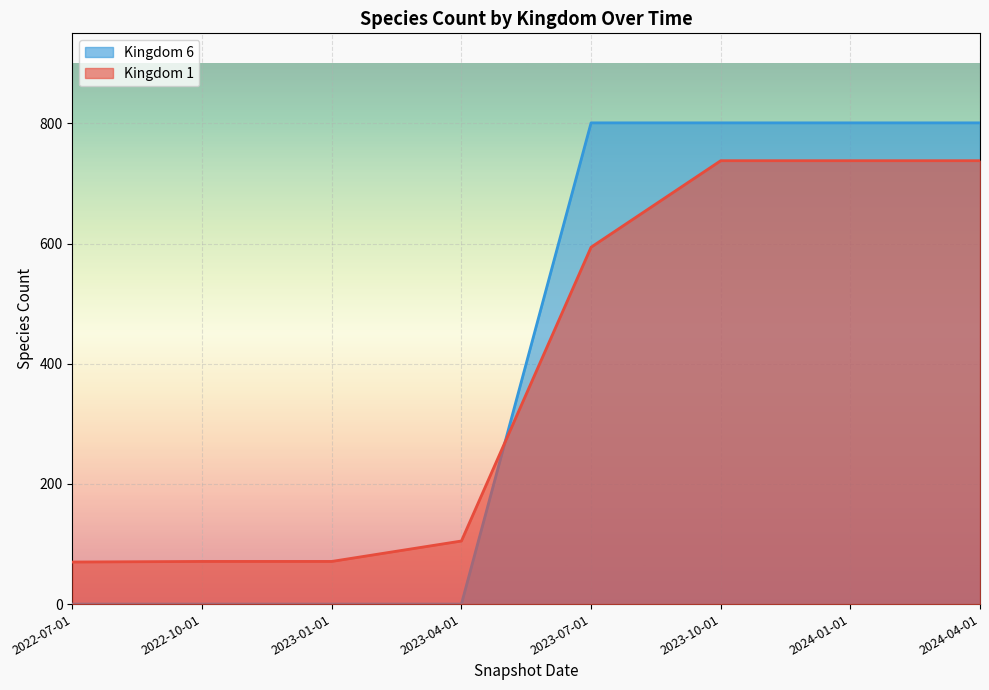

Which label corresponds to the smallest value in the chart?

2022-07-01